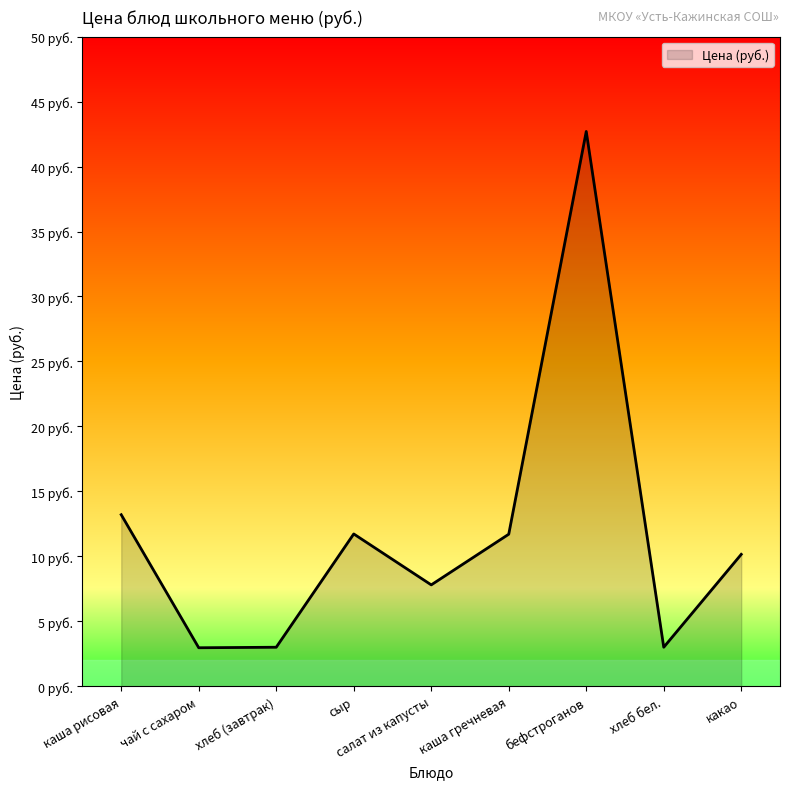

Reading left to right, list all the values displayed in this chart.

13.2	3.0	3.0	11.7	7.8	11.7	42.7	3.0	10.2